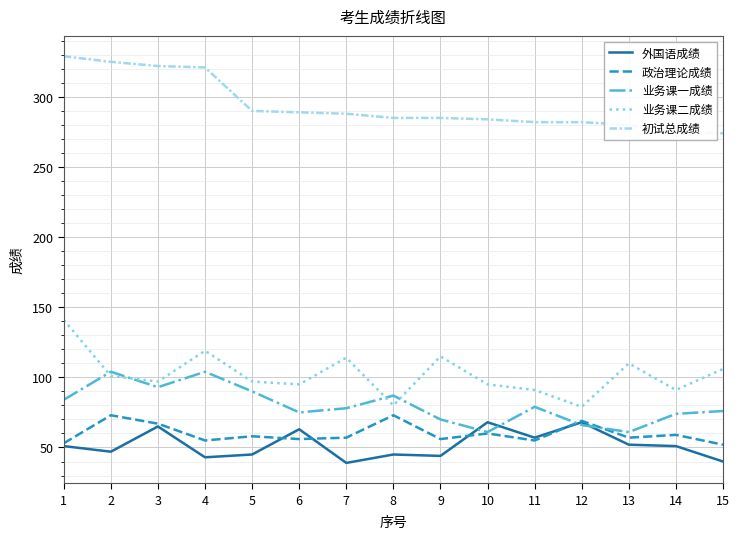

List the series in order of their peak value, lowest first.

外国语成绩, 政治理论成绩, 业务课一成绩, 业务课二成绩, 初试总成绩